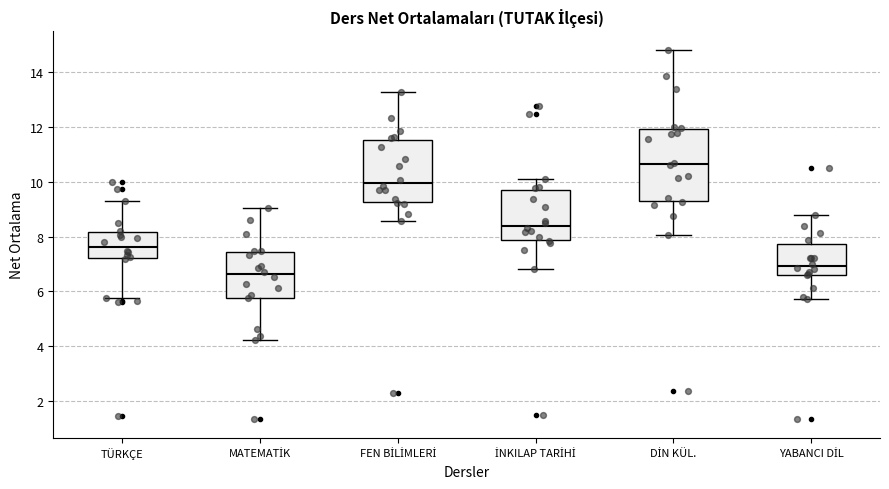

Which box is the tallest, from its lower edge to its upper edge?

DİN KÜL.